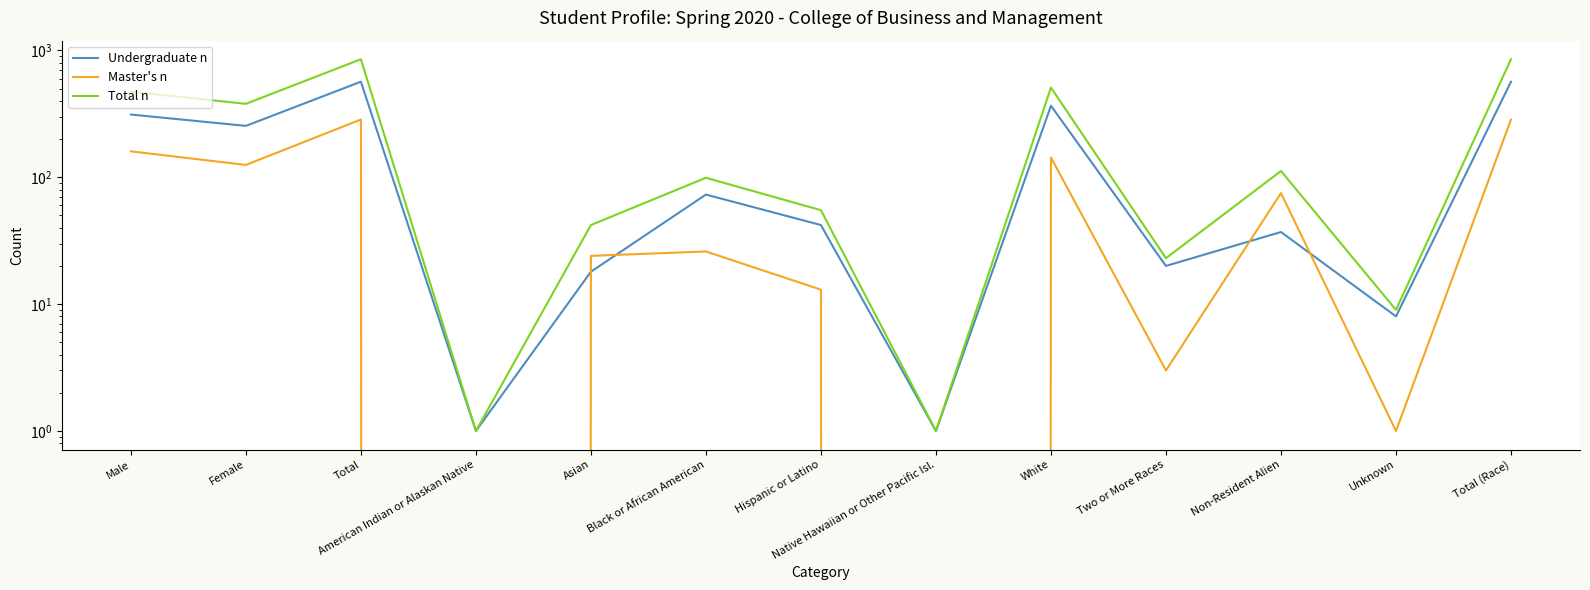

Count the number of data series in this chart.

3